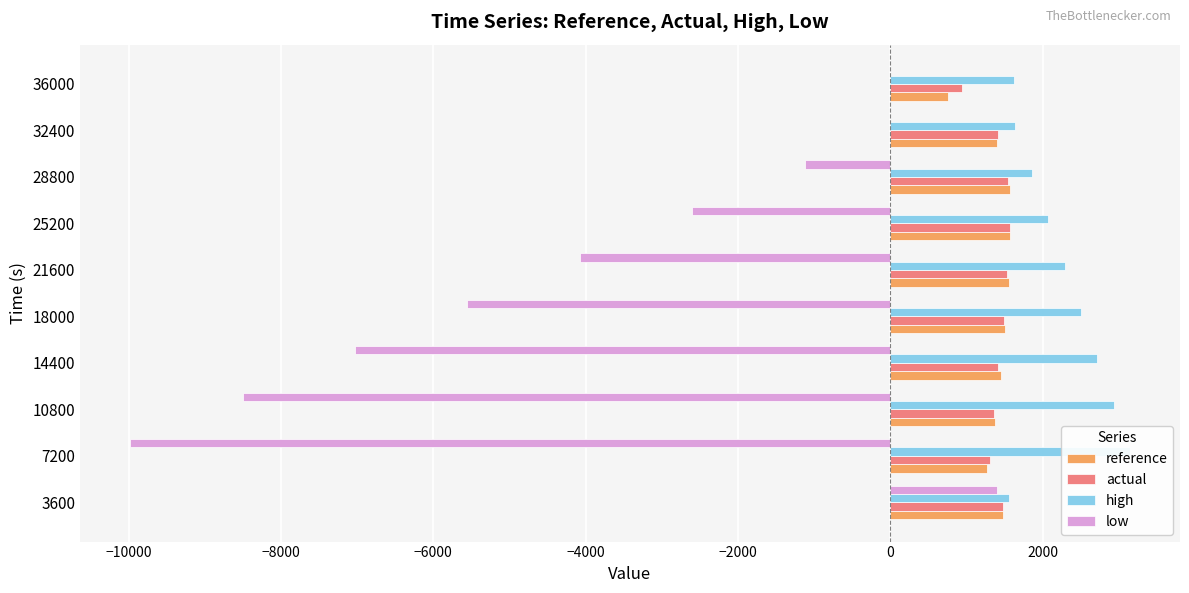

At 36000, list the series in order from smallest to largest.

low, reference, actual, high